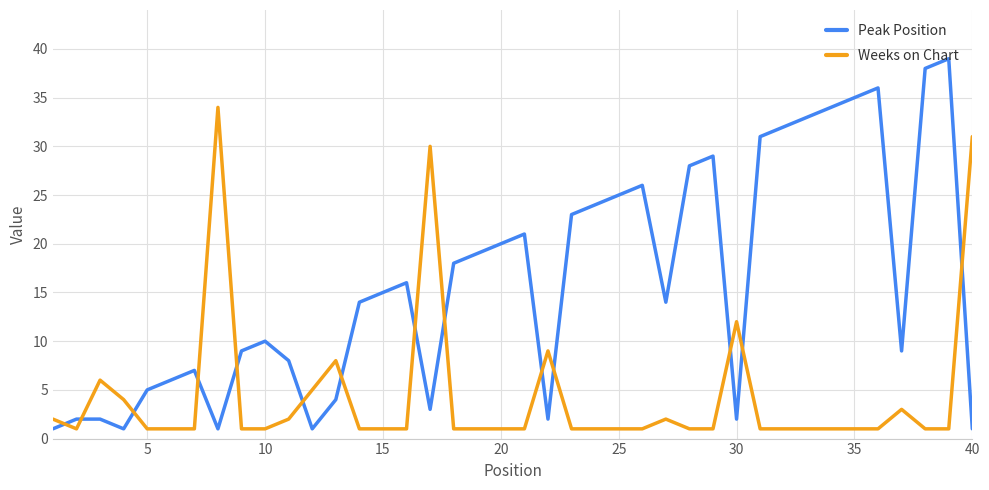

What is the highest value of the Peak Position series?

39